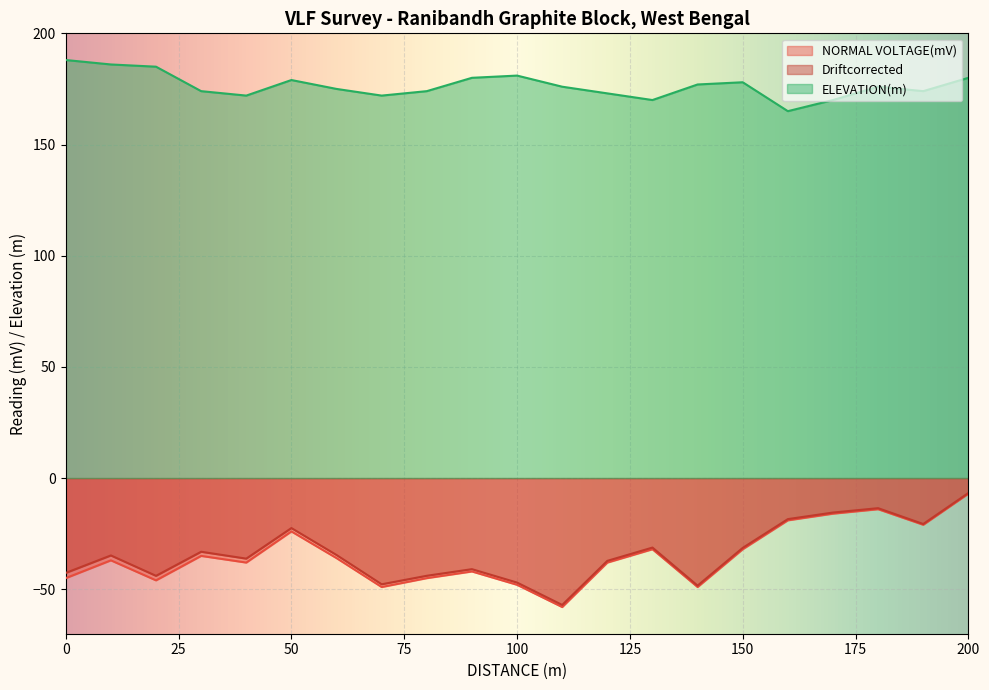

Count the number of categories in the chart.

21